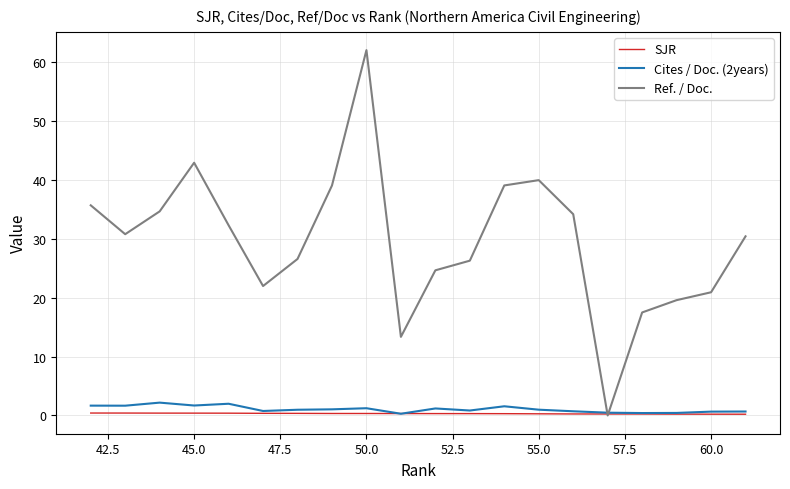

Is it true that Cites / Doc. (2years) equals 0.1 at 10?

False